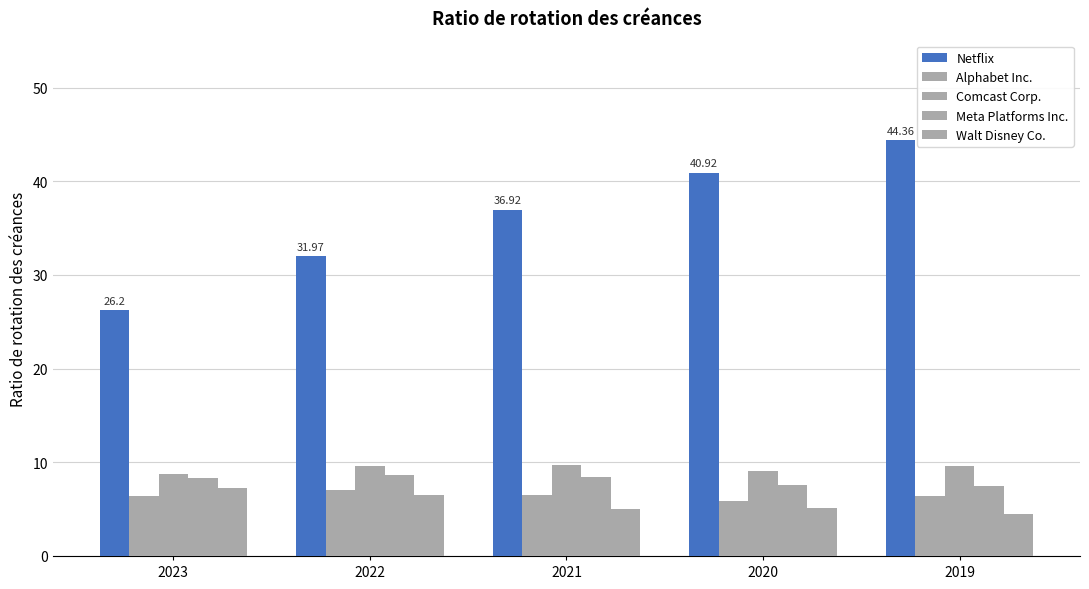

How many series are shown in this chart?

5